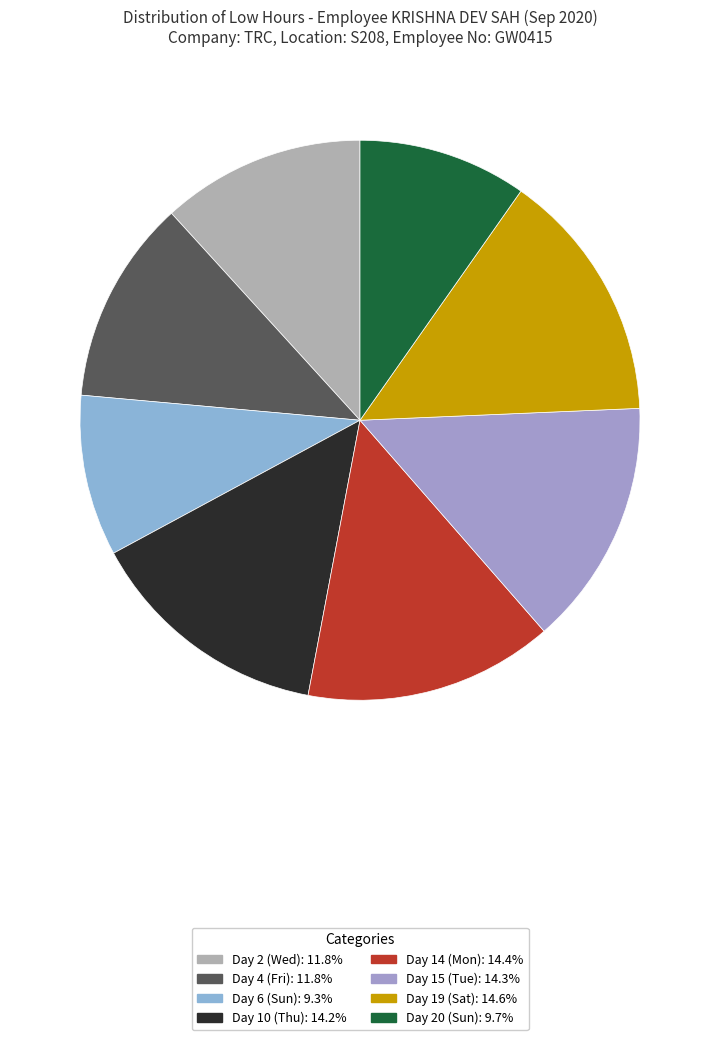

Is Day 4 (Fri) the majority of the pie?

No